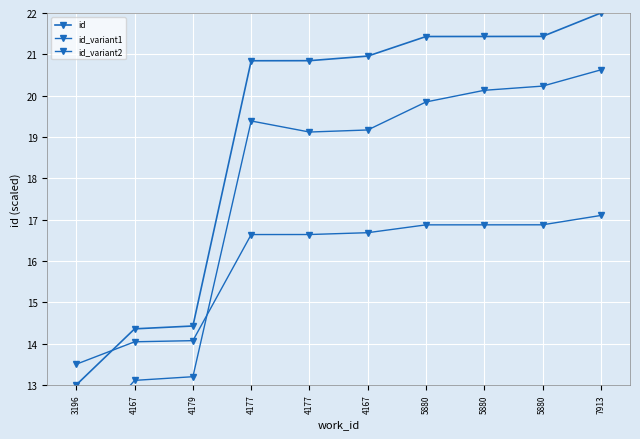

What is the greatest value displayed?

22.0